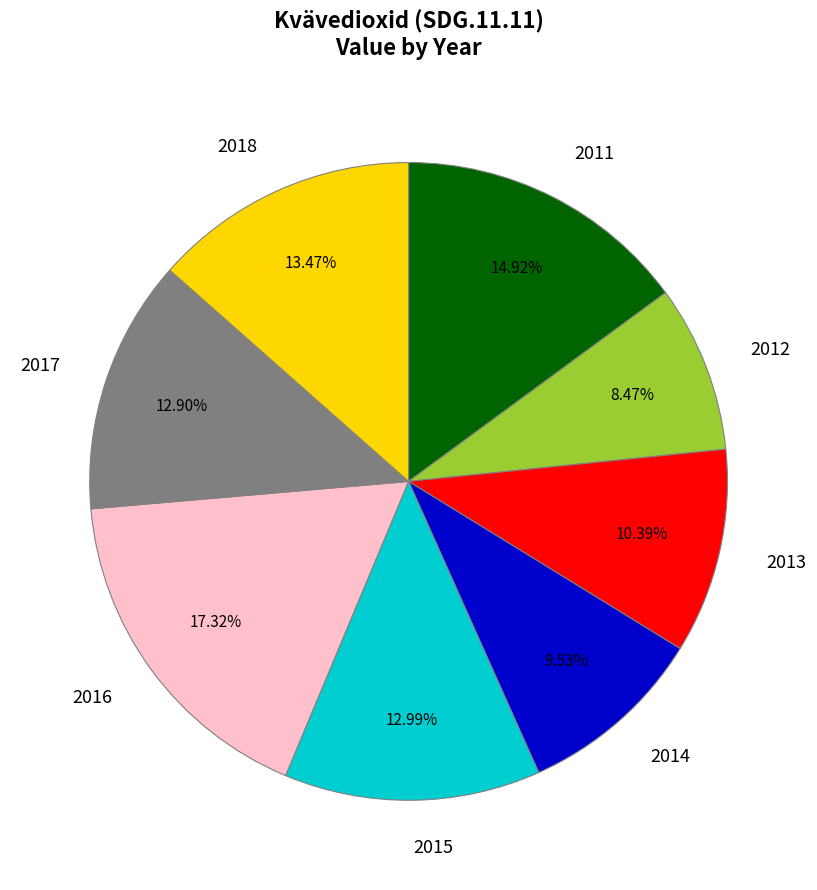

Which category has the smallest portion of the pie?

2012